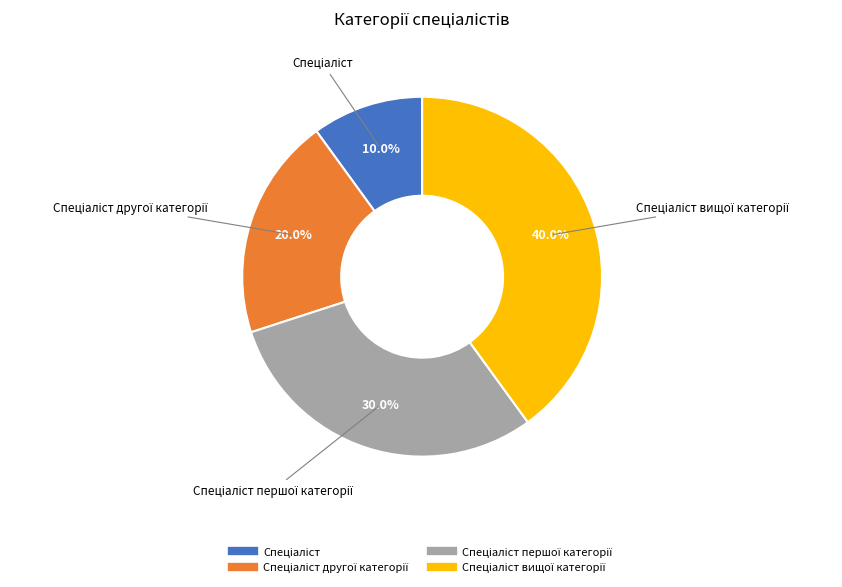

Is there any slice that represents more than half of the pie?

No